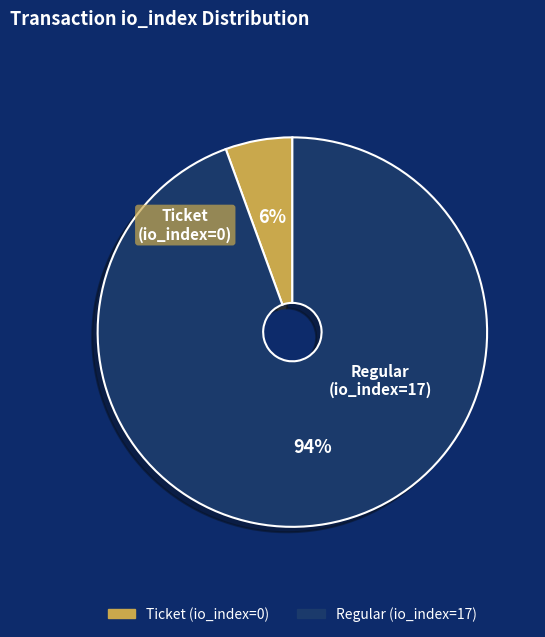

Is there a majority slice in this chart?

Yes